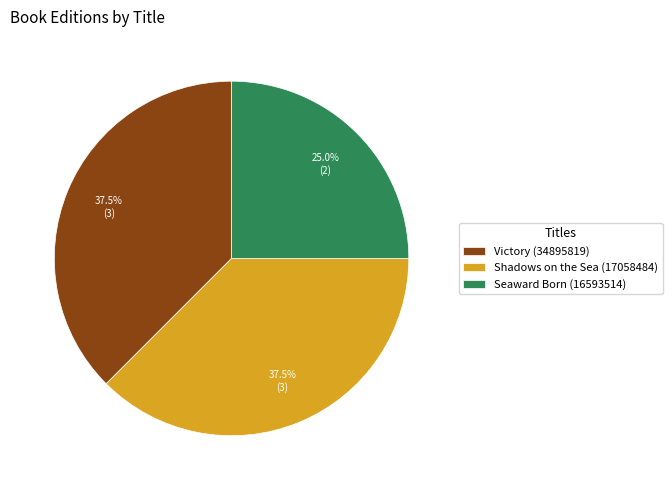

What is the ratio of the value at Victory (34895819) to the value at Shadows on the Sea (17058484)?

1.0